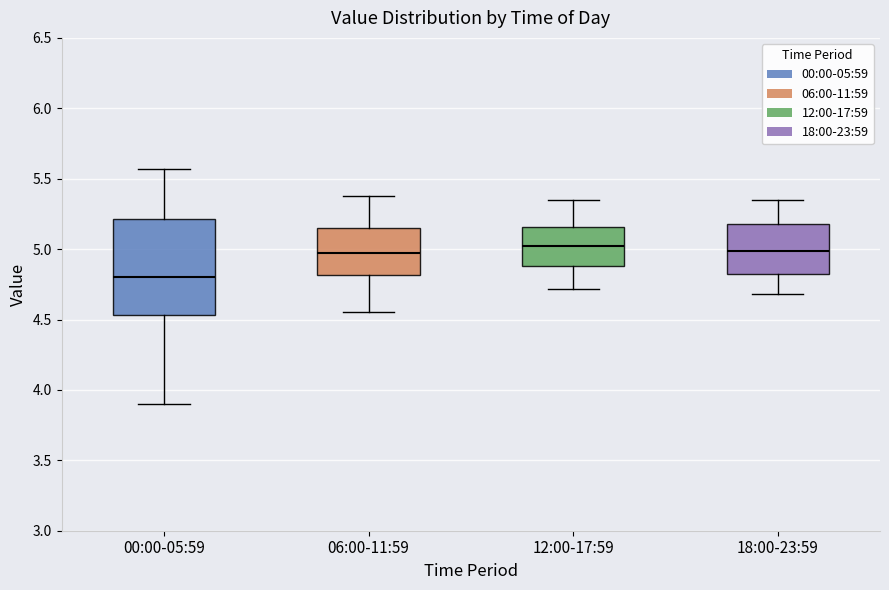

Reading left to right, read every box against the y-axis: the position of its median line, the range the box covers, and the ends of its whiskers. The values are not printed on the chart, so give them approximately, as read against the axis.

00:00-05:59: median 4.80, box 4.55 to 5.20, whiskers 3.90 to 5.55
06:00-11:59: median 5.00, box 4.80 to 5.15, whiskers 4.55 to 5.40
12:00-17:59: median 5.00, box 4.90 to 5.15, whiskers 4.70 to 5.35
18:00-23:59: median 5.00, box 4.80 to 5.20, whiskers 4.70 to 5.35